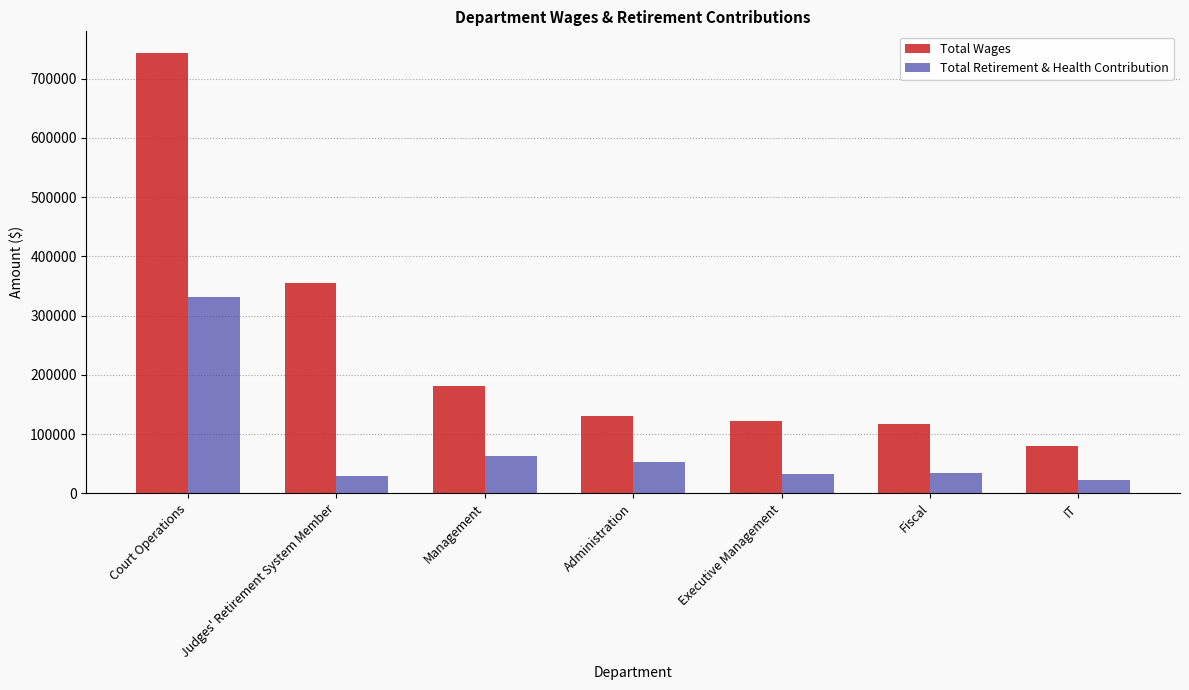

What is the difference between the Total Wages values at Fiscal and Judges' Retirement System Member?

239016